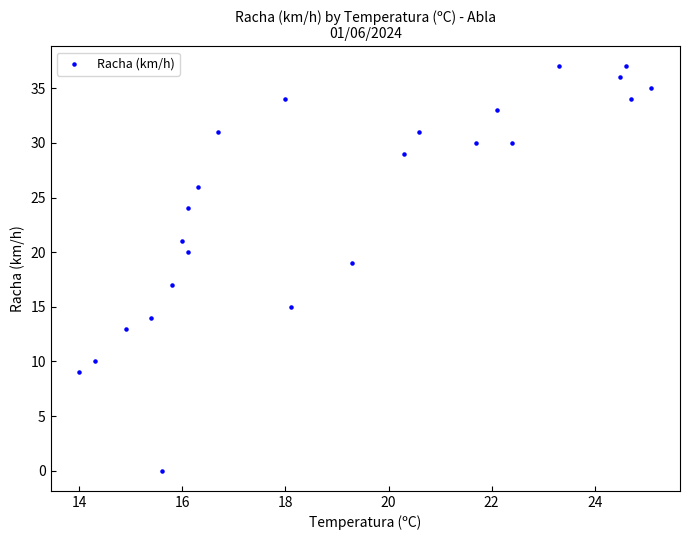

How many data points are displayed?

24